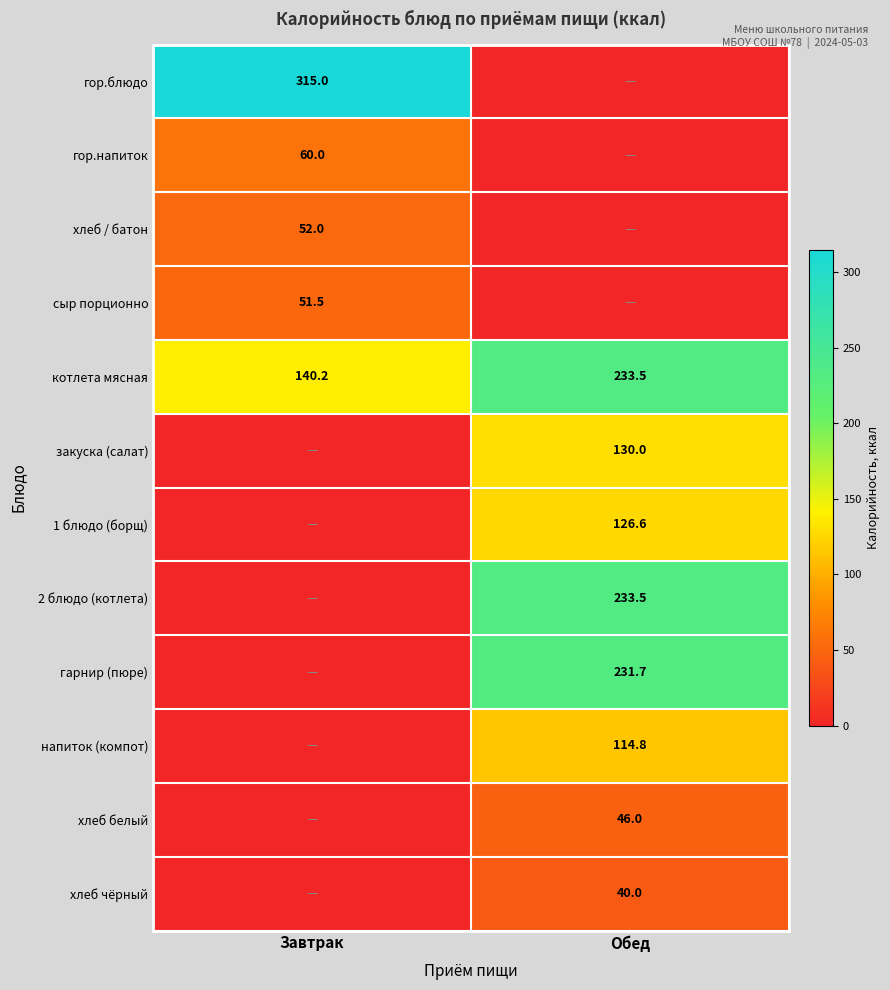

Is it true that напиток (компот) equals 114.8 at Обед?

True